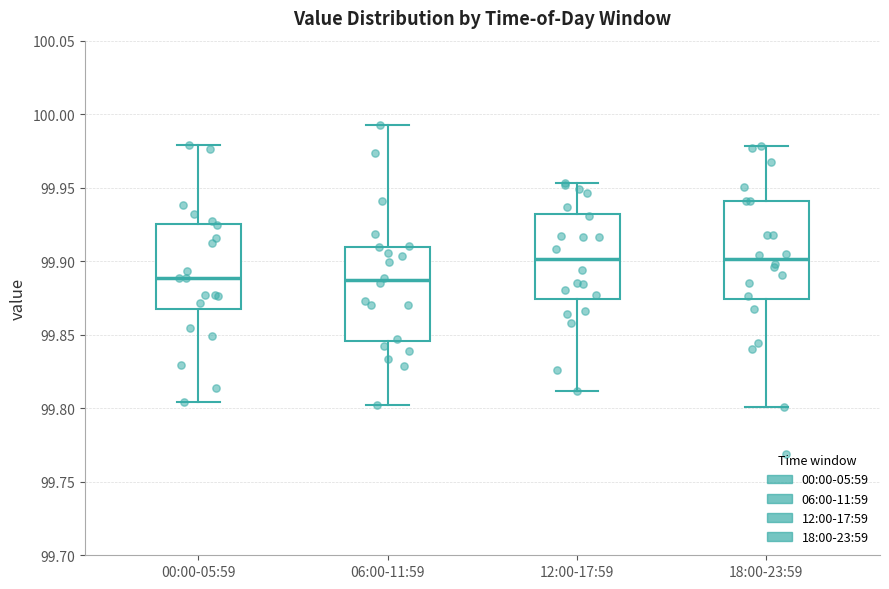

Reading left to right, read every box against the y-axis: the position of its median line, the range the box covers, and the ends of its whiskers. The values are not printed on the chart, so give them approximately, as read against the axis.

00:00-05:59: median 99.890, box 99.870 to 99.925, whiskers 99.805 to 99.980
06:00-11:59: median 99.885, box 99.845 to 99.910, whiskers 99.800 to 99.995
12:00-17:59: median 99.900, box 99.875 to 99.930, whiskers 99.810 to 99.955
18:00-23:59: median 99.900, box 99.875 to 99.940, whiskers 99.800 to 99.980